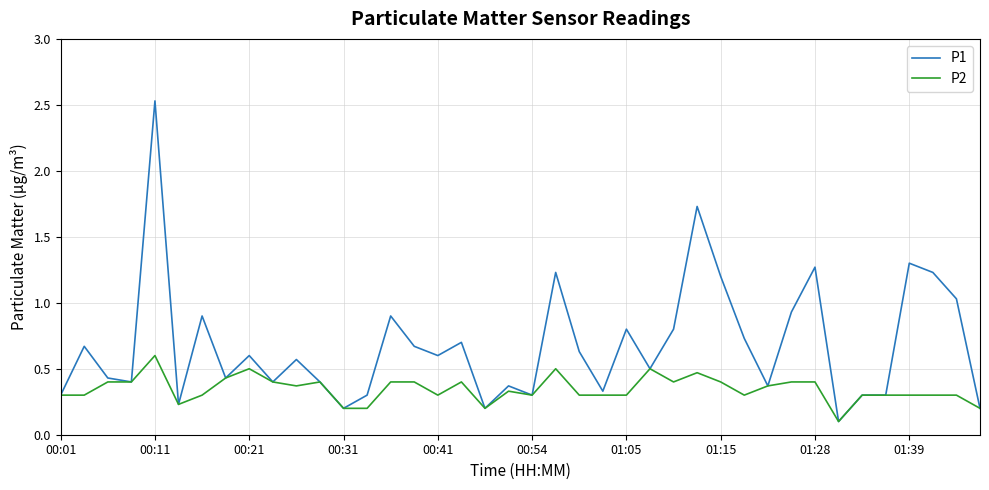

Count the number of data series in this chart.

2